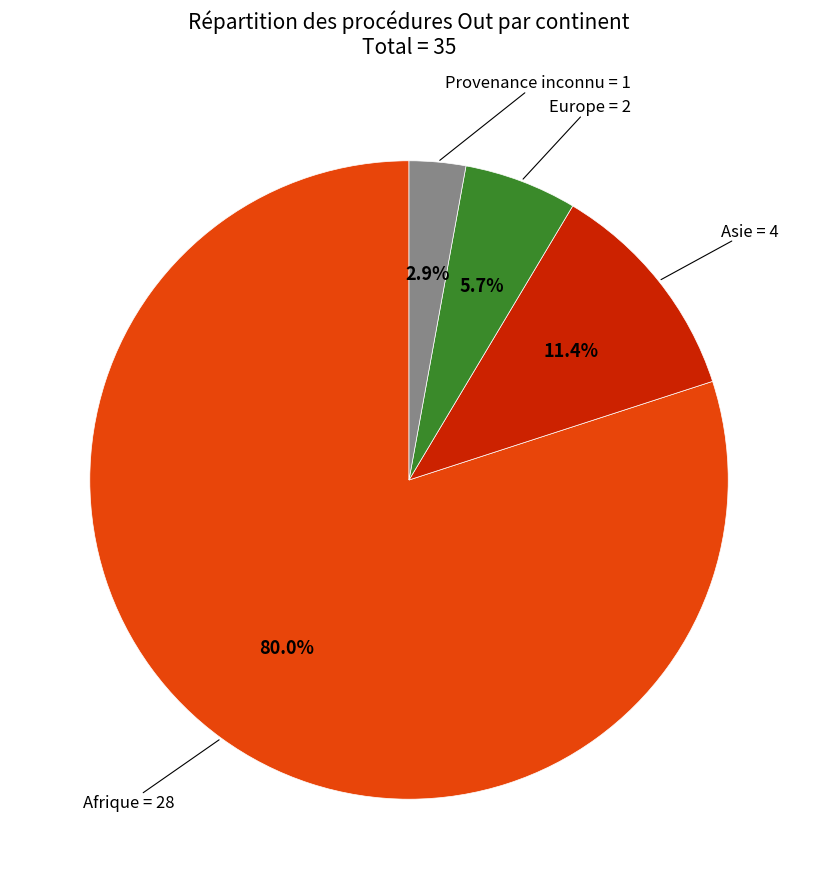

To the nearest percent, what is the difference between the largest and smallest slice percentages?

77%